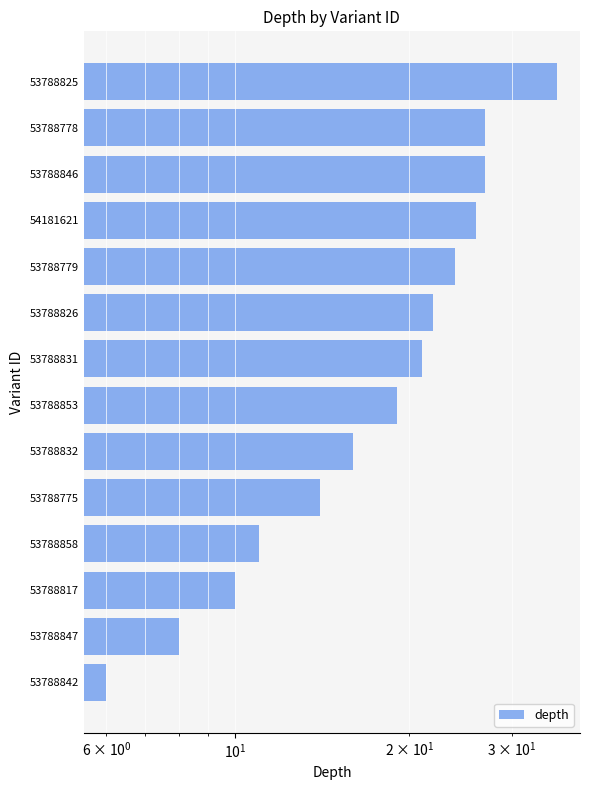

What is the difference between the second highest and second lowest values?

19